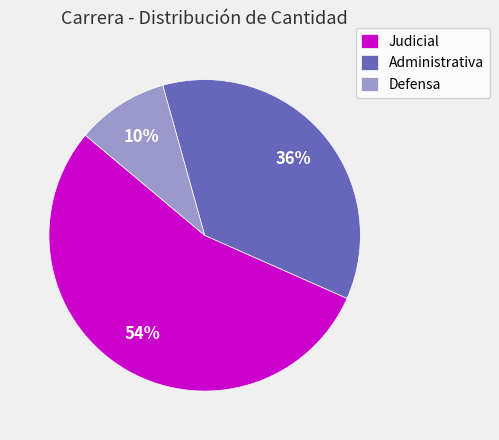

What is the largest slice in the pie chart?

Judicial